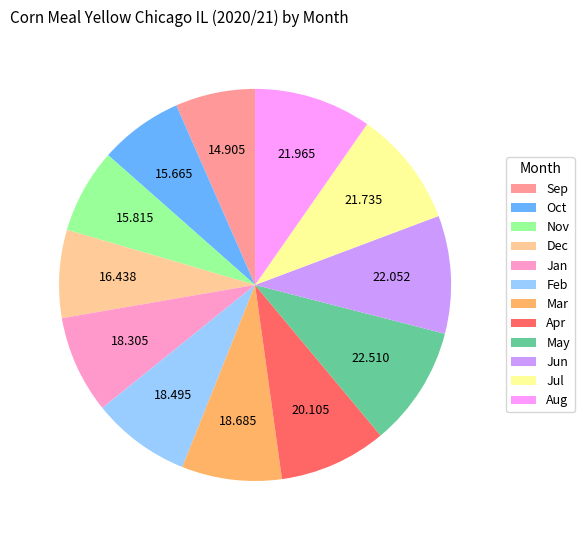

Is the sum of Sep and Aug greater than half?

No